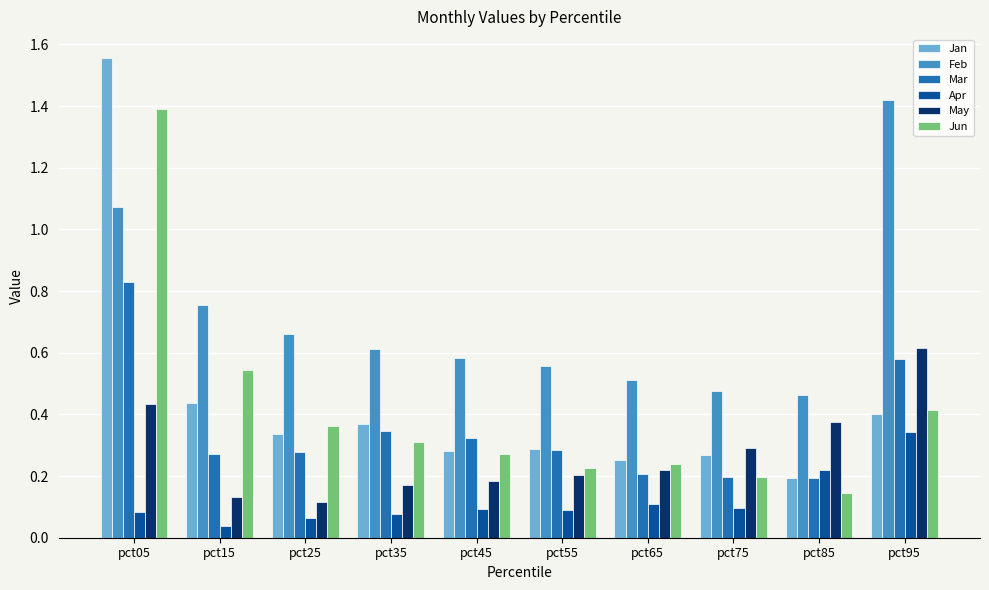

Which series changed the most between pct15 and pct45?

Jun